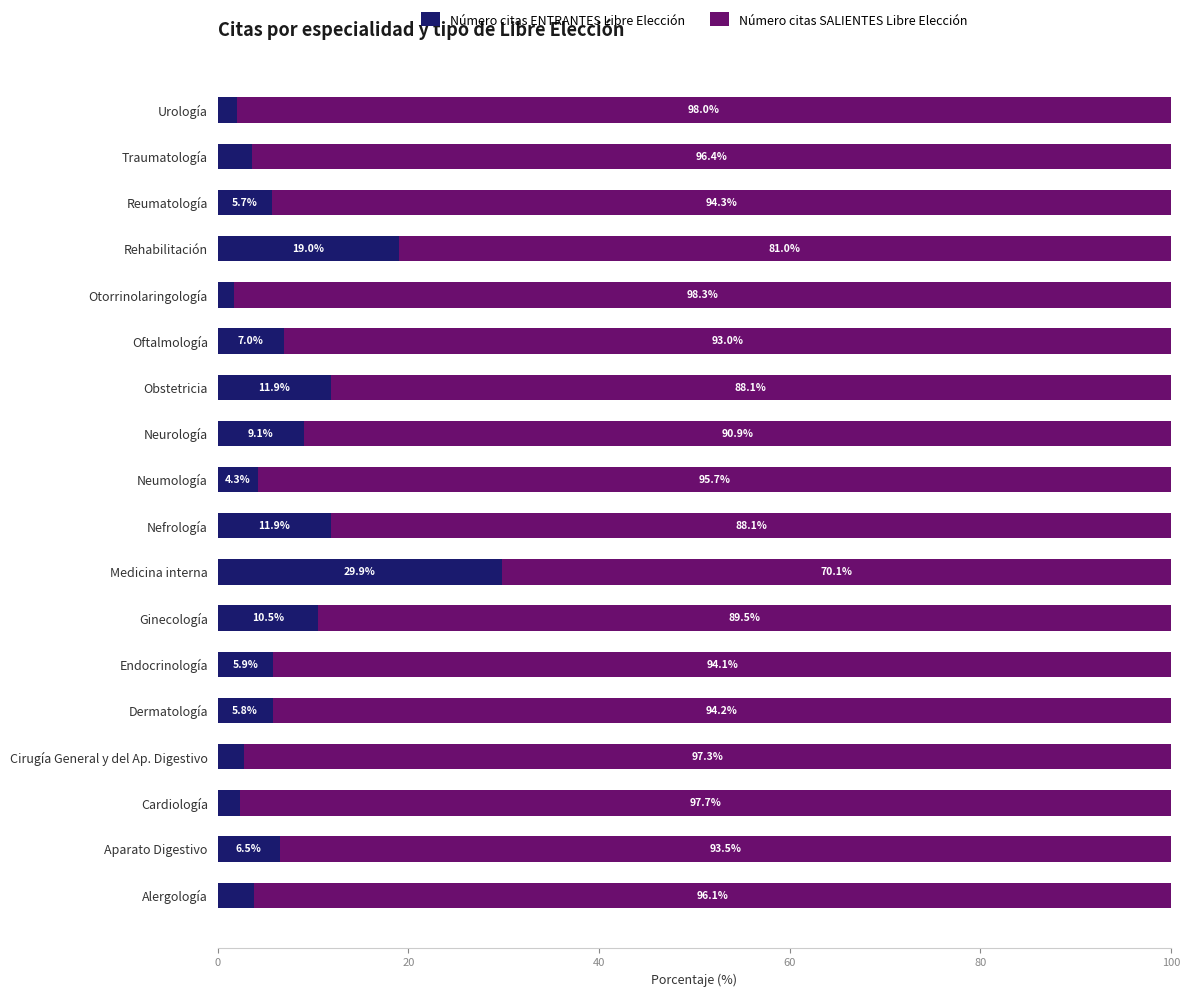

How many values in the Número citas ENTRANTES Libre Elección series exceed 5?

11